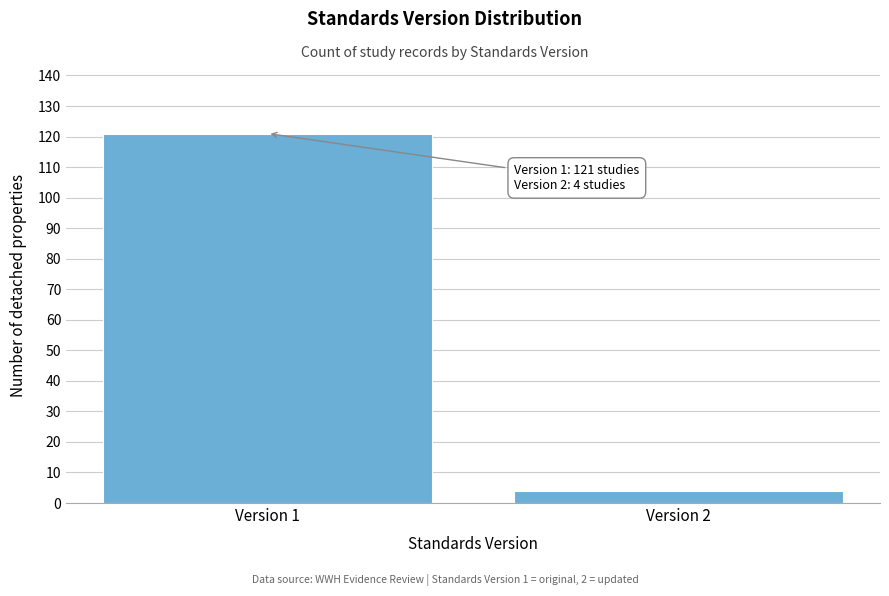

Reading left to right, list all the values displayed in this chart.

Version 1=121	Version 2=4